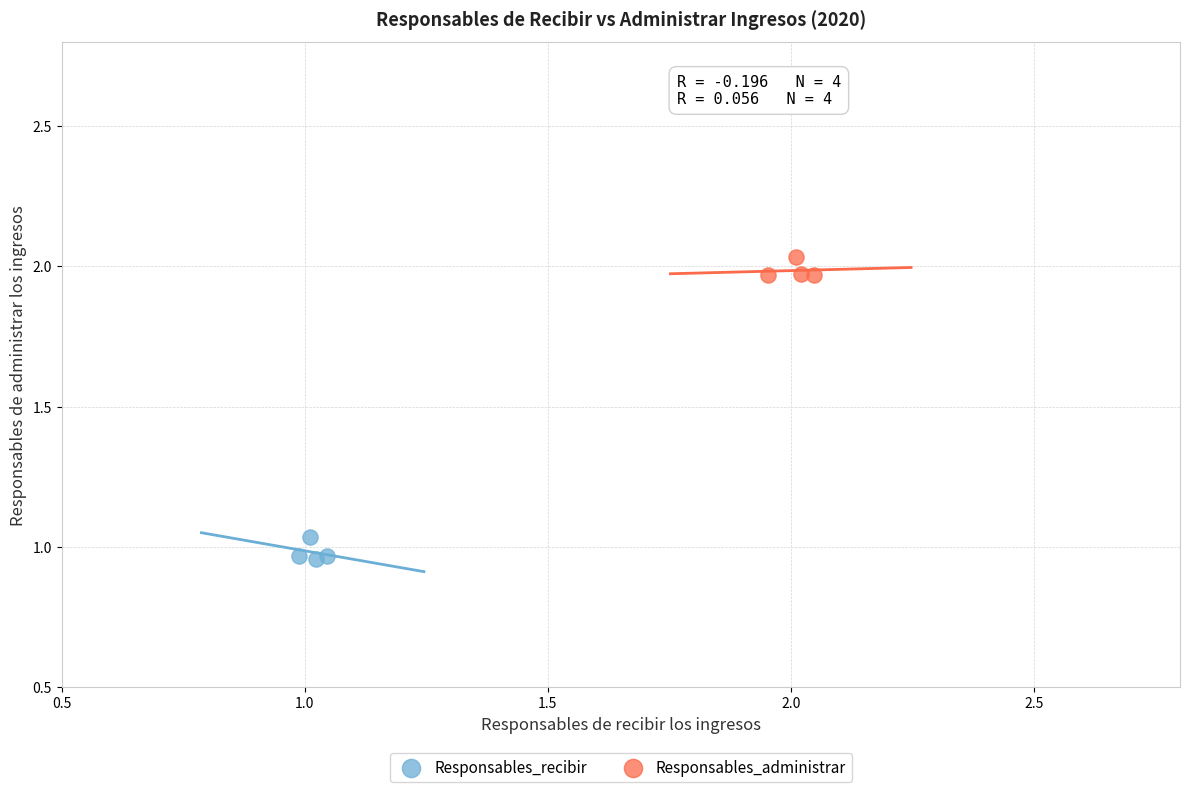

Which series reaches the minimum Y coordinate?

Responsables_recibir